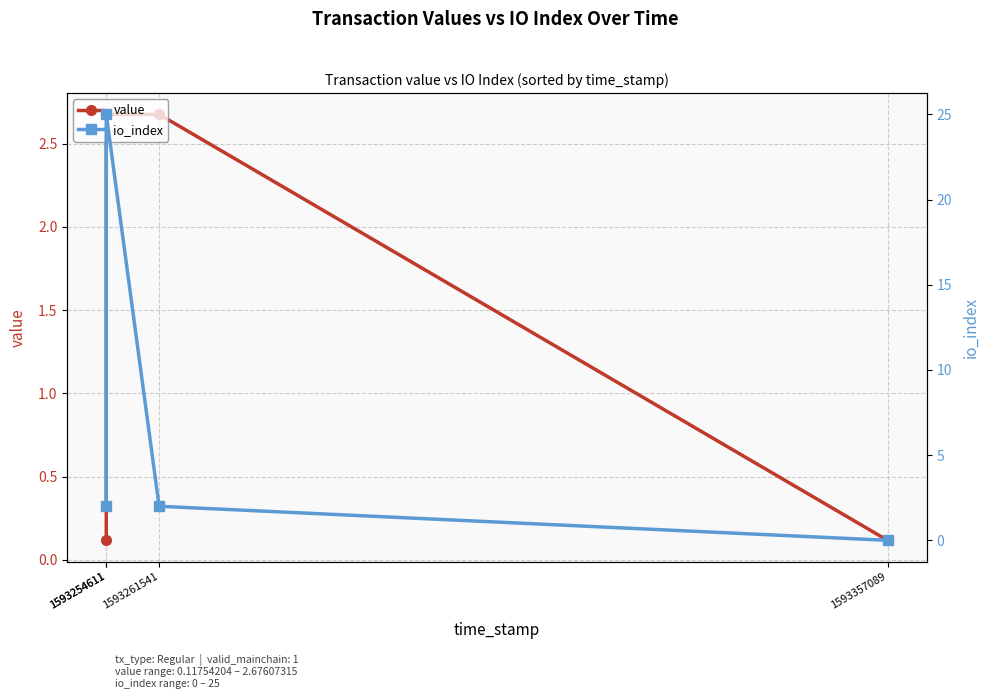

Reading left to right, transcribe all the data shown in this chart.

value: 1593254611=0.1	1593254611=2.7	1593261541=2.7	1593357089=0.1
io_index: 1593254611=2.0	1593254611=25.0	1593261541=2.0	1593357089=0.0